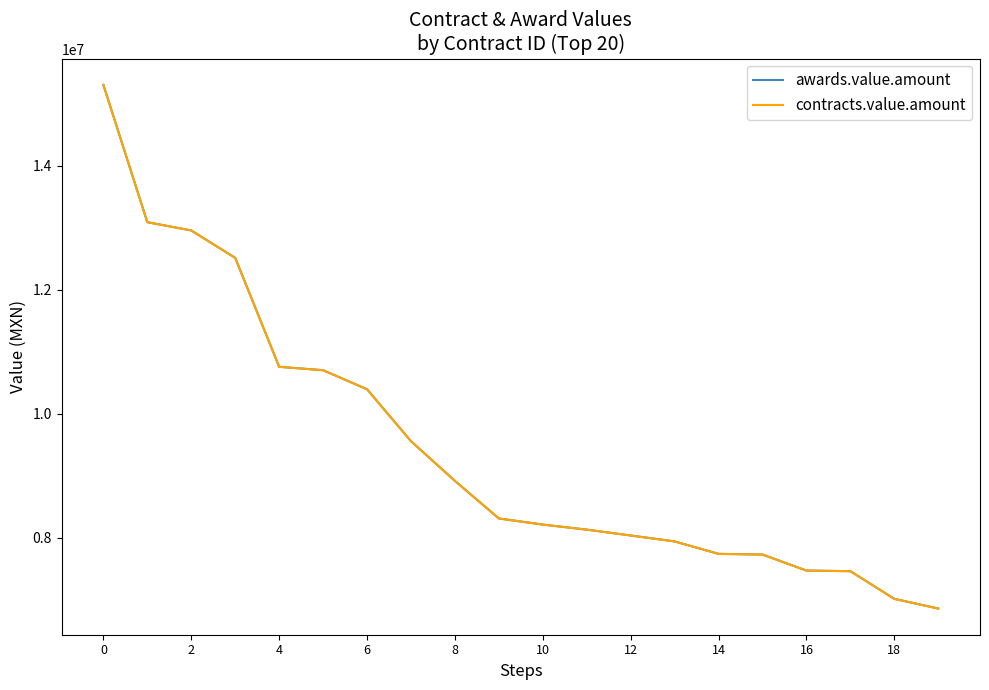

Is this an area chart (filled region under the line)?

No